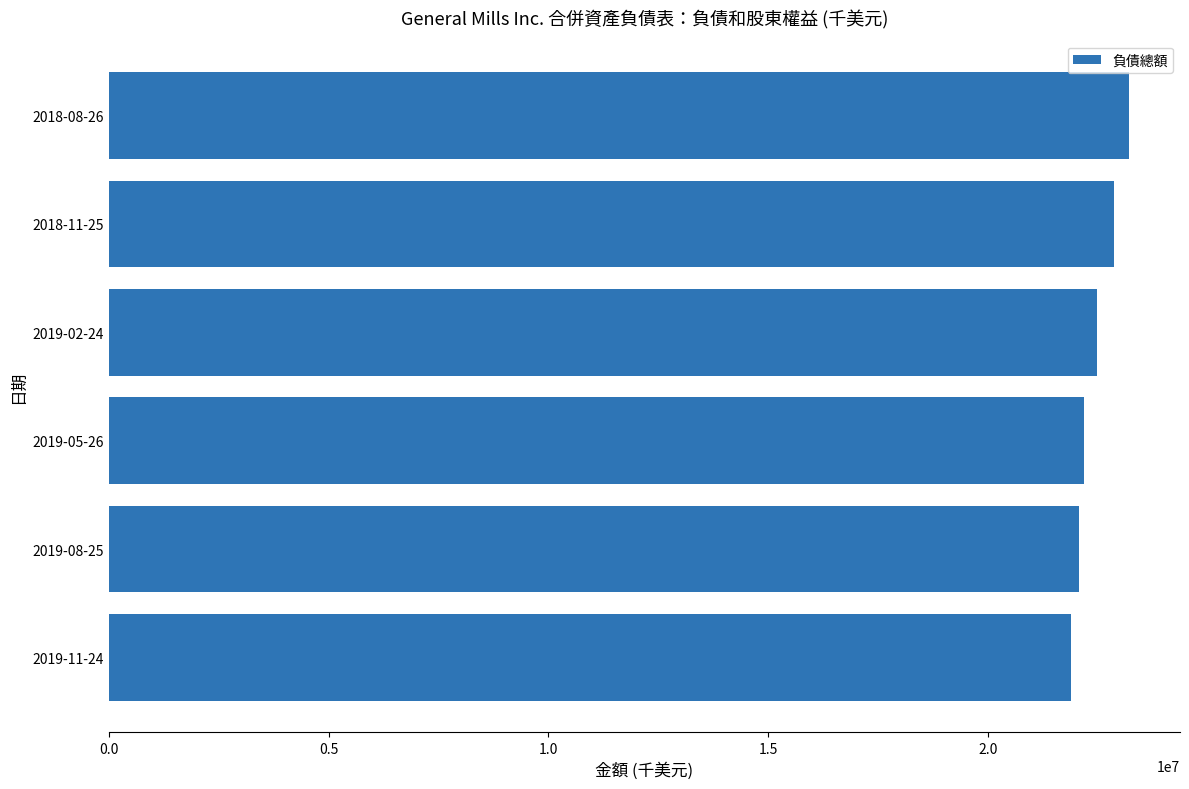

Reading bottom to top, transcribe all the data shown in this chart.

21886700	22069800	22191800	22487500	22857000	23207400